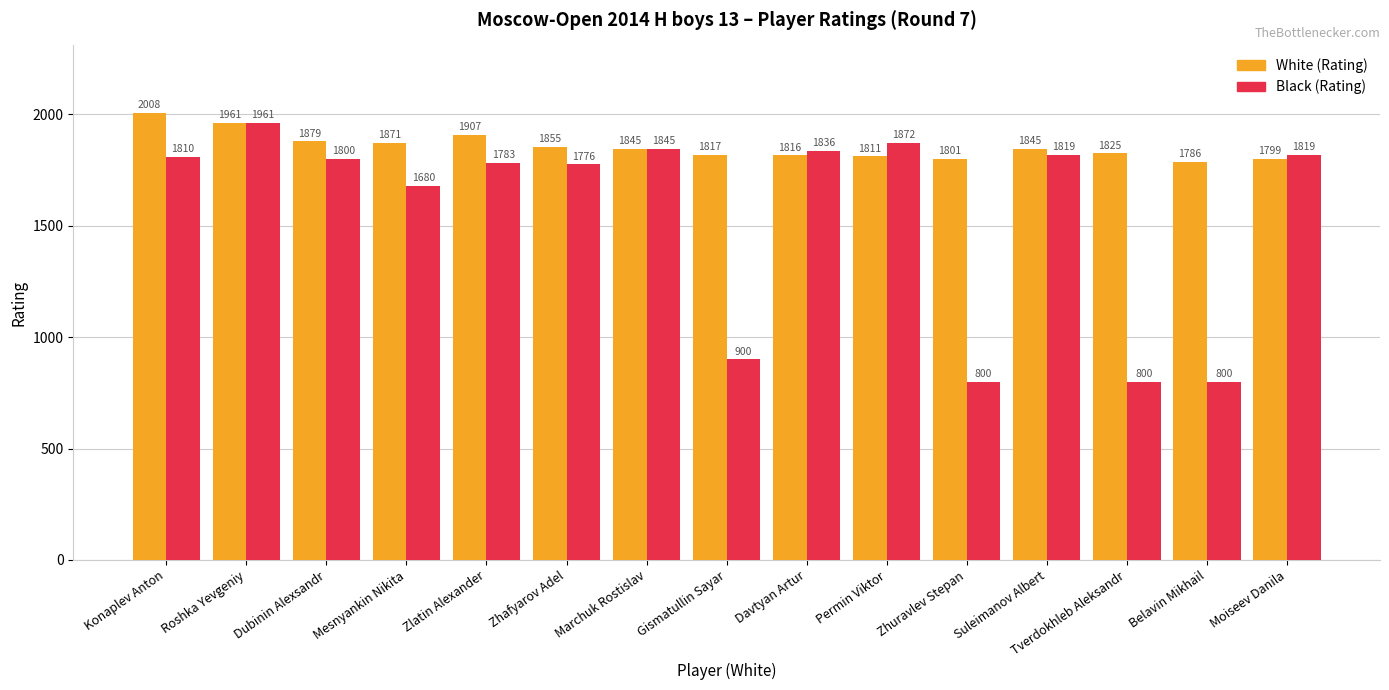

What are all the series names shown in the legend?

White (Rating), Black (Rating)